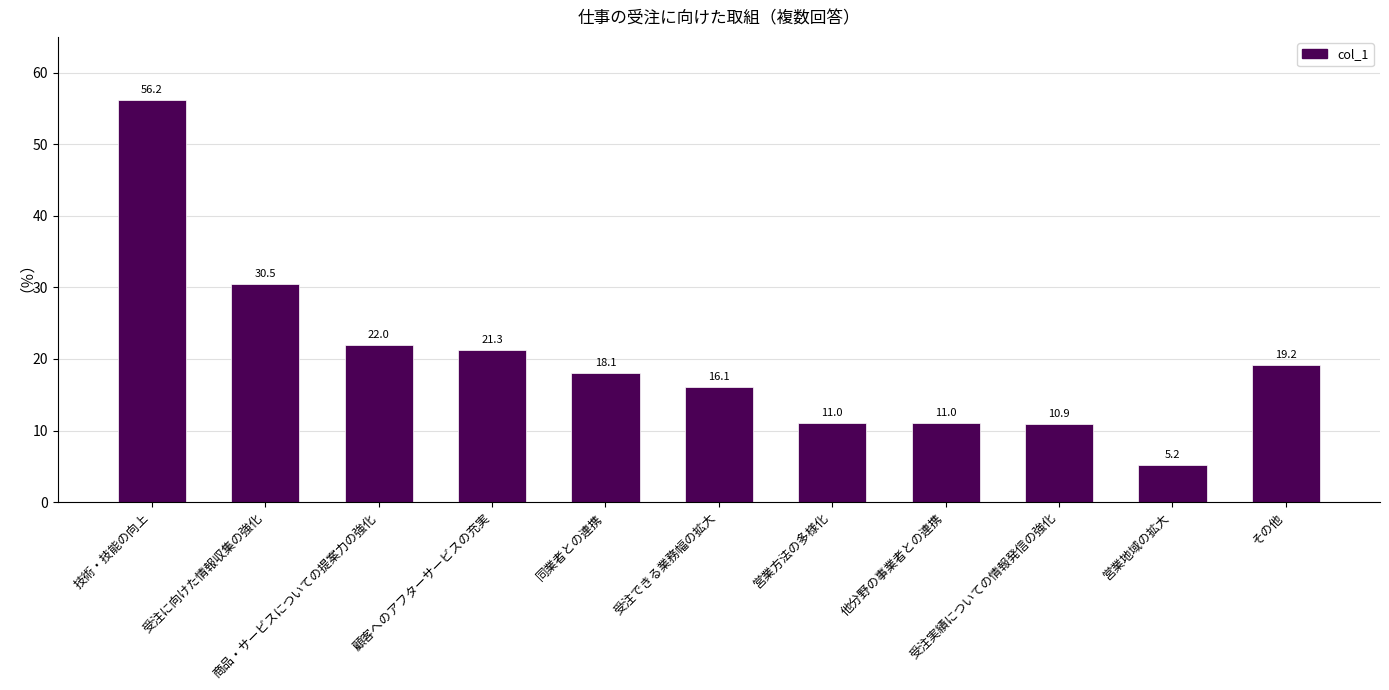

What is the difference between the maximum and minimum values?

51.0